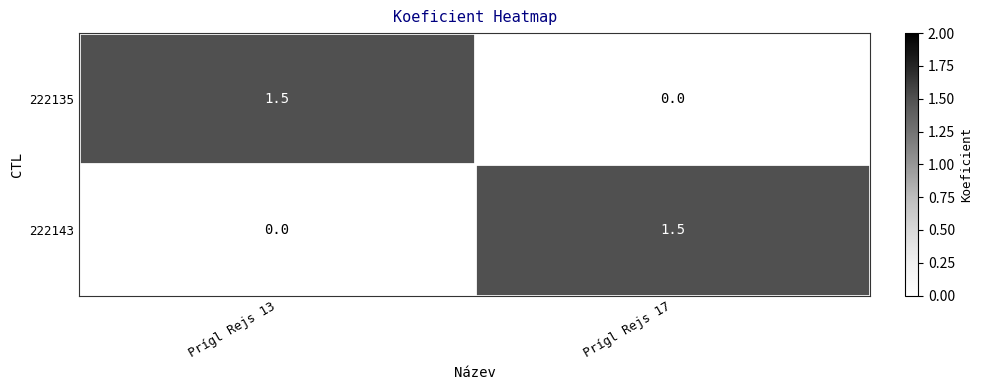

The 222143 series shows 1.5 at Prígl Rejs 17. True or false?

True